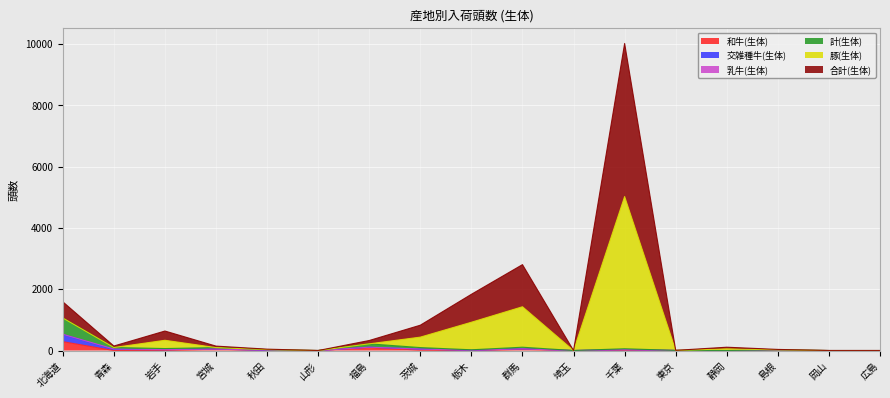

At which category is the sum across all series the highest?

千葉